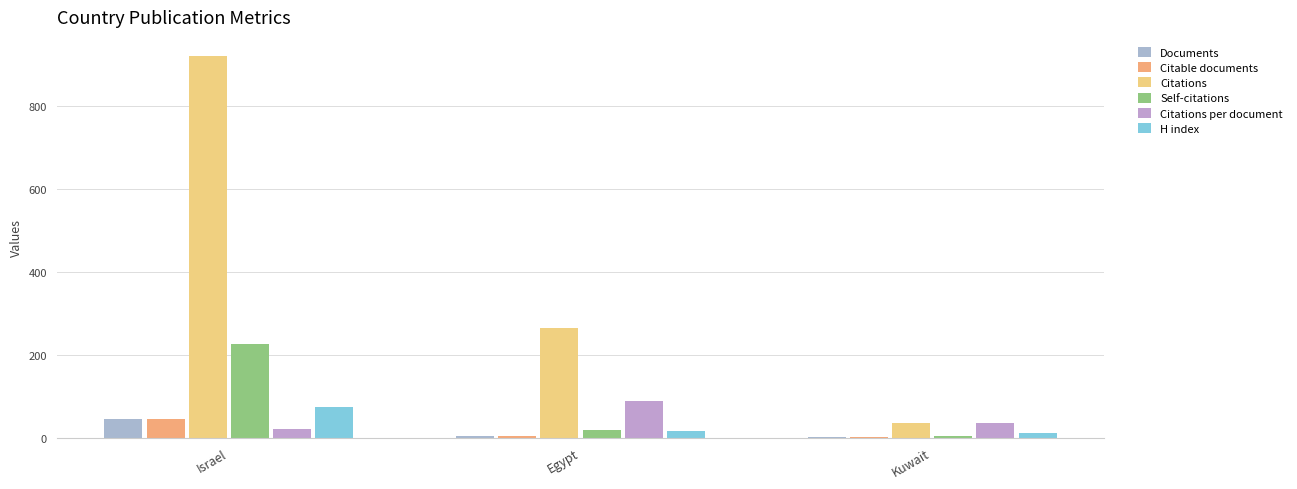

How many groups of bars are there?

3